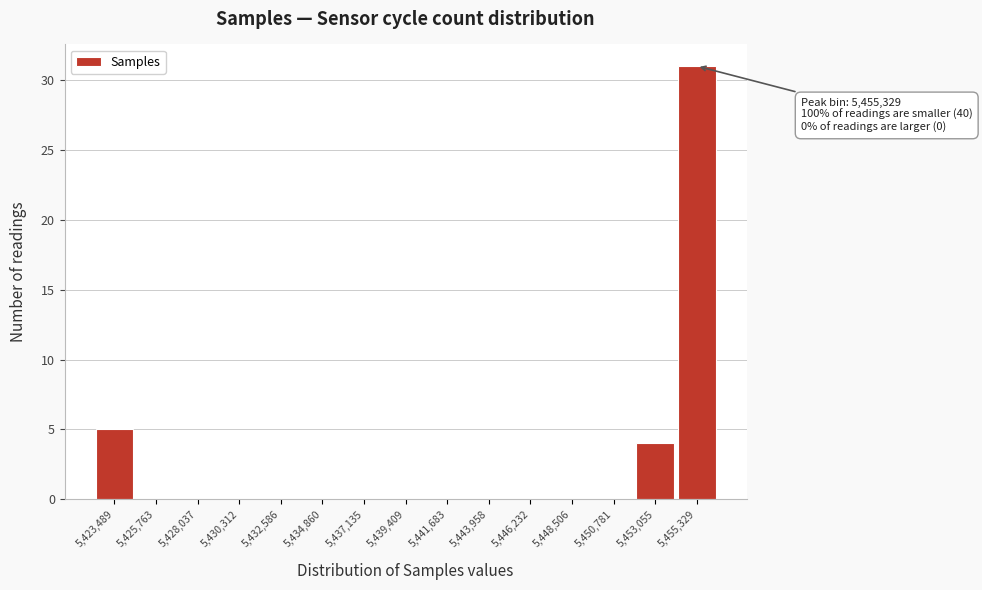

Reading left to right, what are all the values shown in this chart?

5,423,489=5	5,425,763=0	5,428,037=0	5,430,312=0	5,432,586=0	5,434,860=0	5,437,135=0	5,439,409=0	5,441,683=0	5,443,958=0	5,446,232=0	5,448,506=0	5,450,781=0	5,453,055=4	5,455,329=31